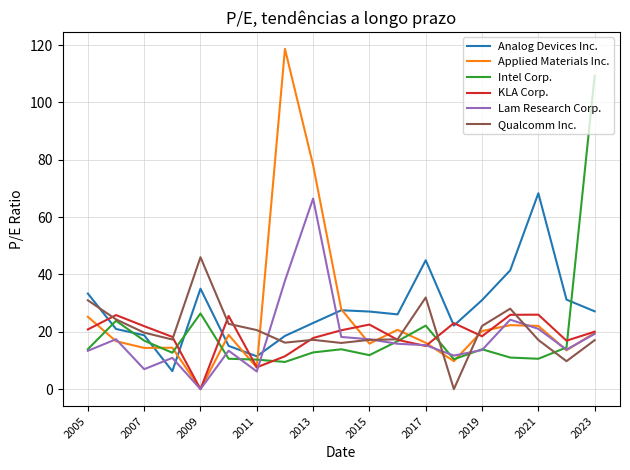

What is the maximum value shown in the chart?

118.7